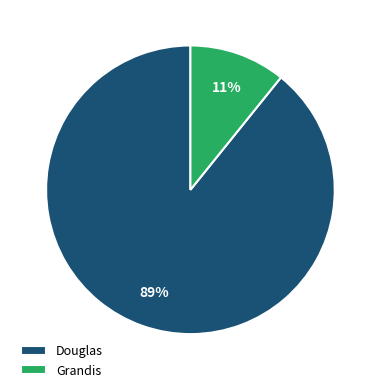

Which has a higher value, Grandis or Douglas?

Douglas